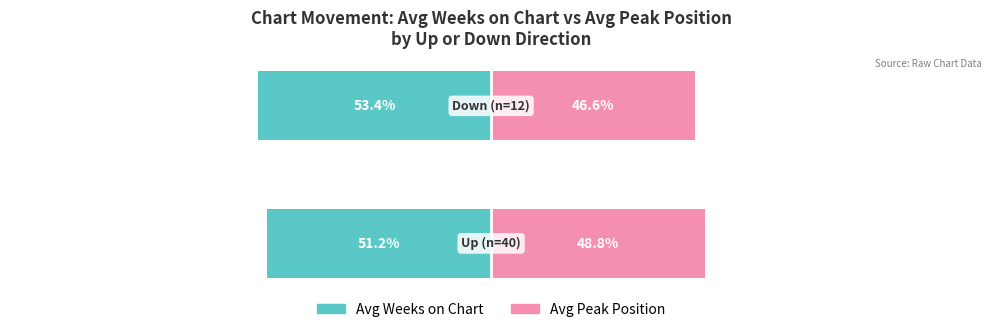

What is the value of the Avg Peak Position bar at the 1st from the left?

48.8